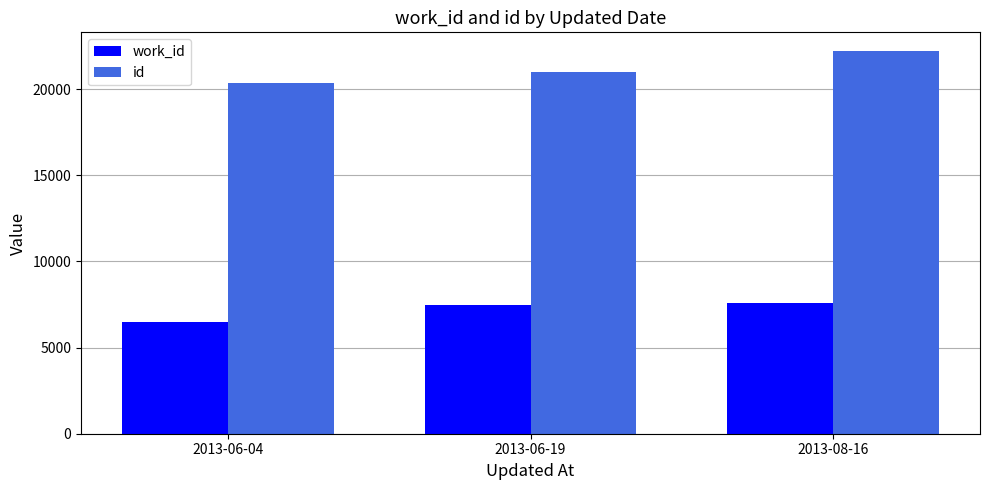

Reading left to right, extract all data points from this chart.

work_id: 2013-06-04=6506	2013-06-19=7476	2013-08-16=7591
id: 2013-06-04=20328	2013-06-19=21008	2013-08-16=22188